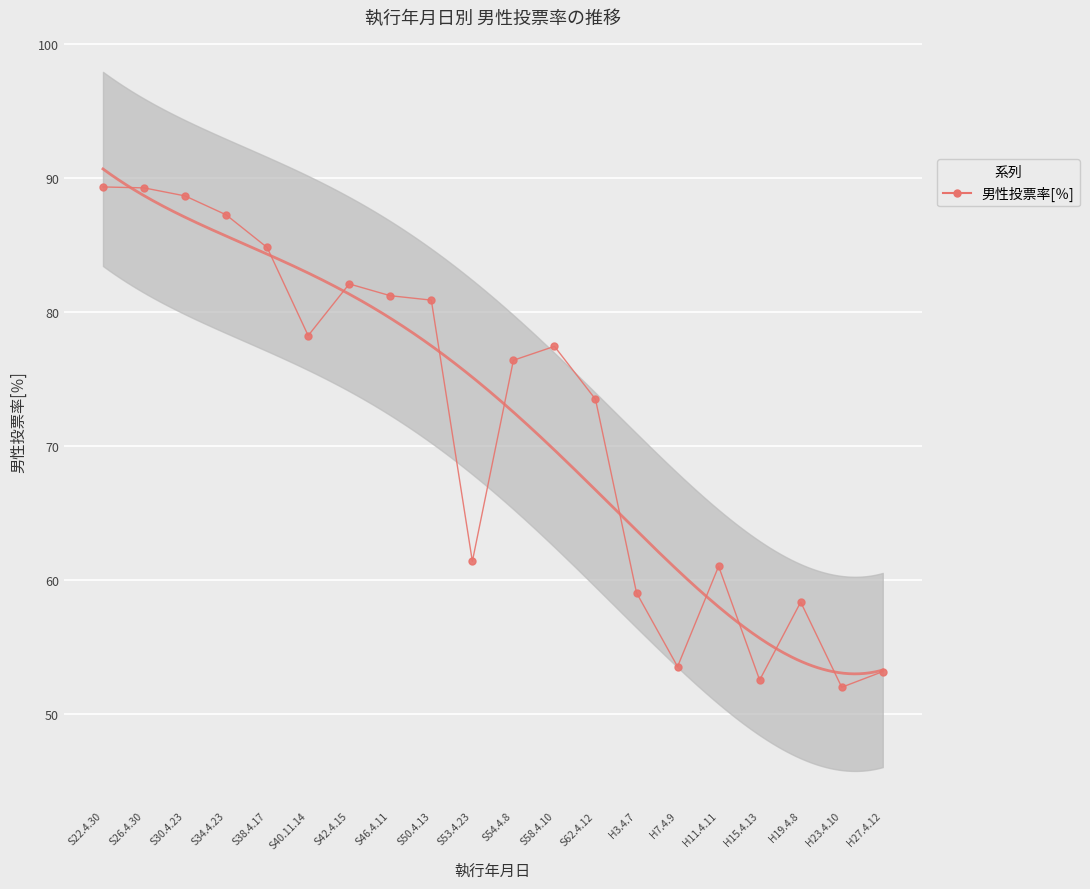

Rank the categories by value from highest to lowest.

S22.4.30, S26.4.30, S30.4.23, S34.4.23, S38.4.17, S42.4.15, S46.4.11, S50.4.13, S40.11.14, S58.4.10, S54.4.8, S62.4.12, S53.4.23, H11.4.11, H3.4.7, H19.4.8, H7.4.9, H27.4.12, H15.4.13, H23.4.10